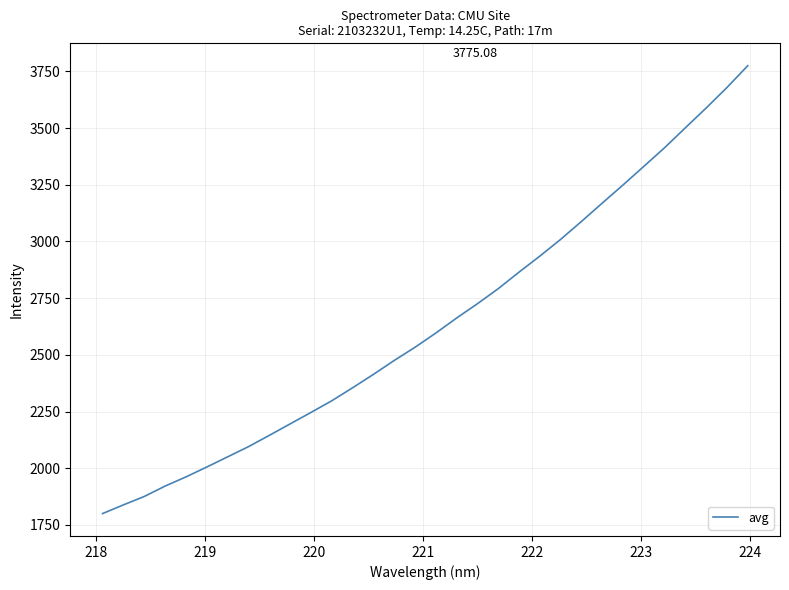

What is the difference between the maximum and minimum values?

1975.3